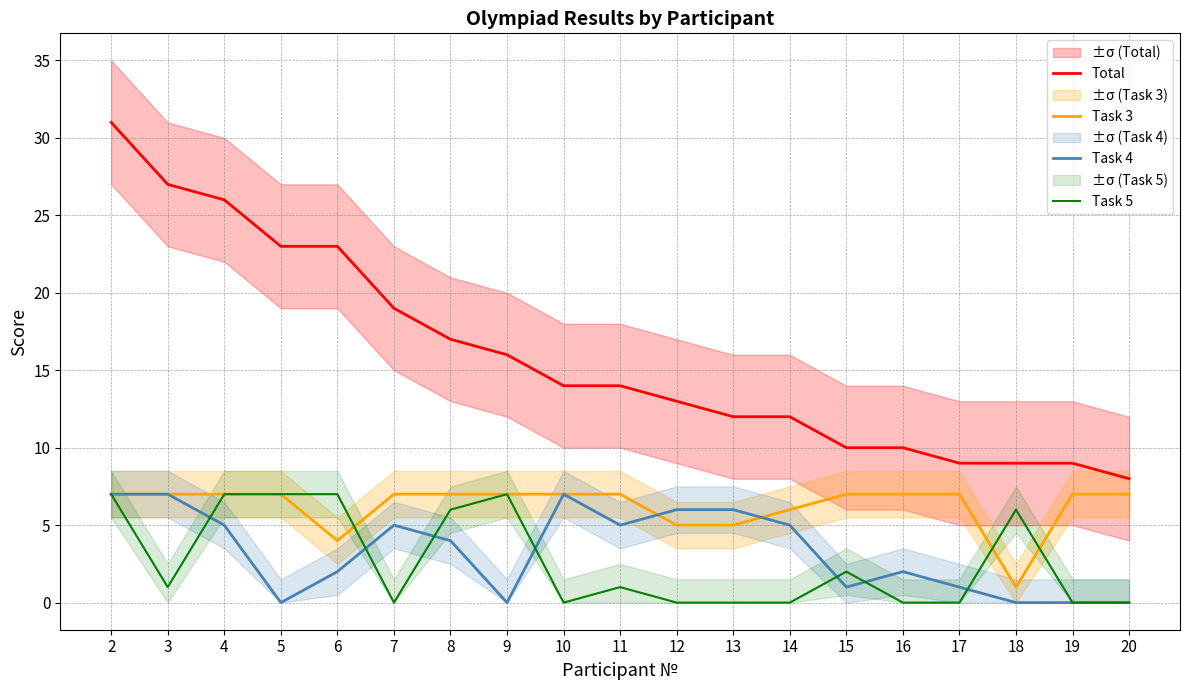

Reading left to right, transcribe all the data shown in this chart.

Total: 31	27	26	23	23	19	17	16	14	14	13	12	12	10	10	9	9	9	8
Task 3: 7	7	7	7	4	7	7	7	7	7	5	5	6	7	7	7	1	7	7
Task 4: 7	7	5	0	2	5	4	0	7	5	6	6	5	1	2	1	0	0	0
Task 5: 7	1	7	7	7	0	6	7	0	1	0	0	0	2	0	0	6	0	0